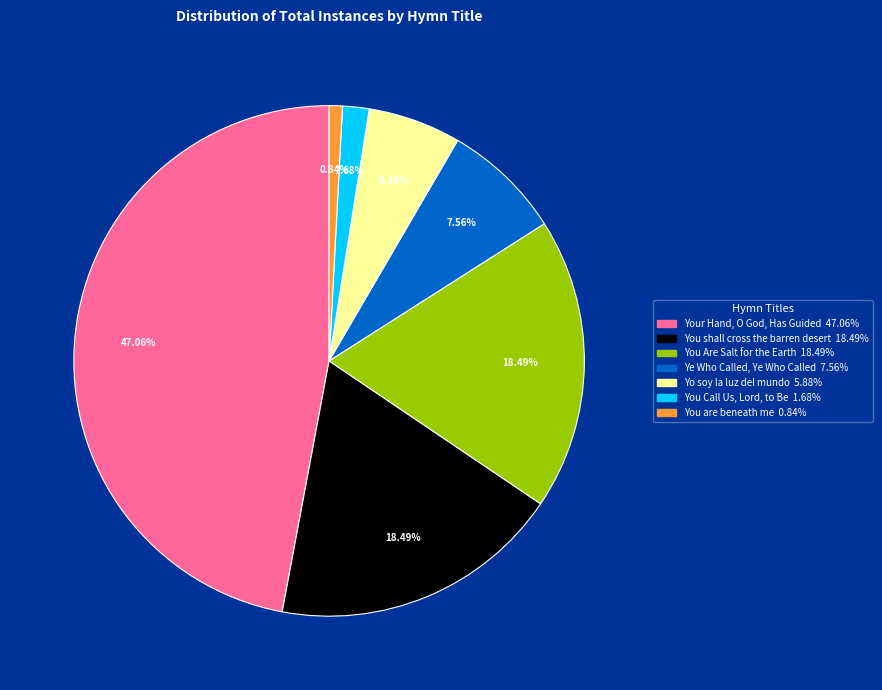

To the nearest percent, what is the average slice percentage?

14%